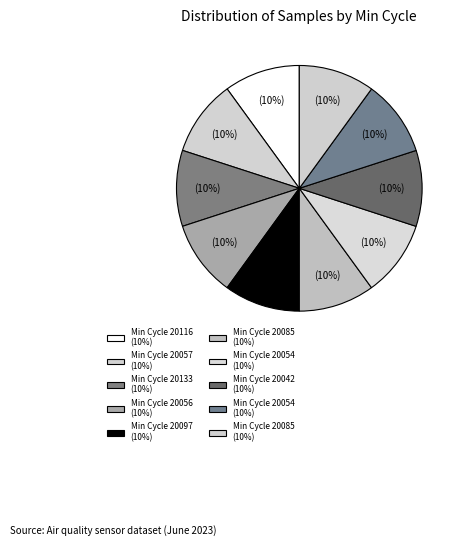

How many segments does this pie chart have?

10